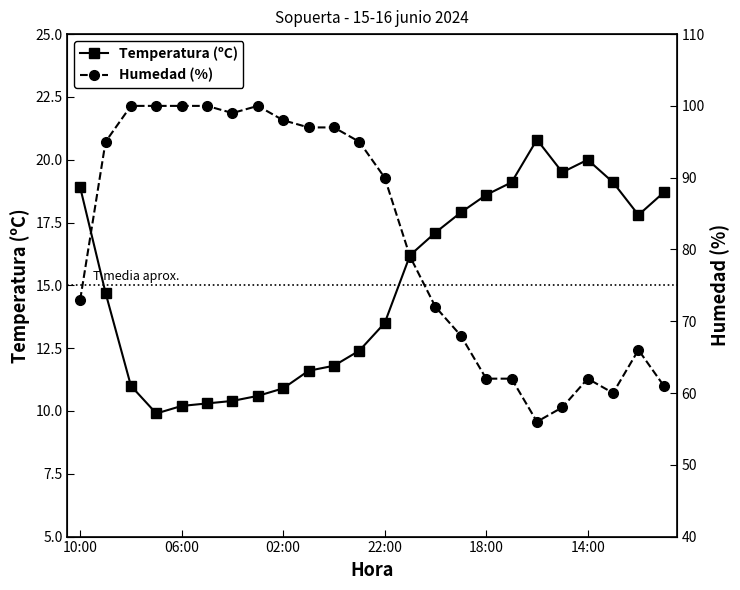

Is it true that Temperatura (ºC) equals 10.2 at 06:00?

True